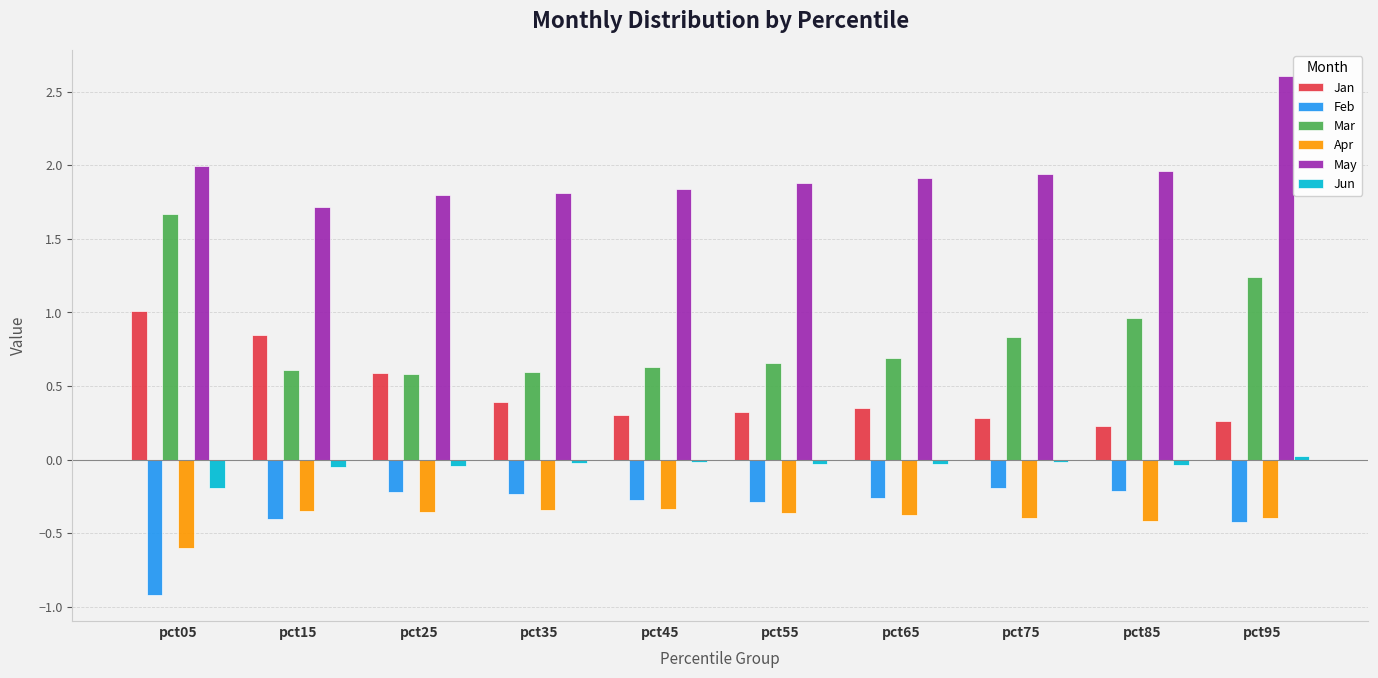

Between pct25 and pct55, which series saw the biggest shift?

Jan